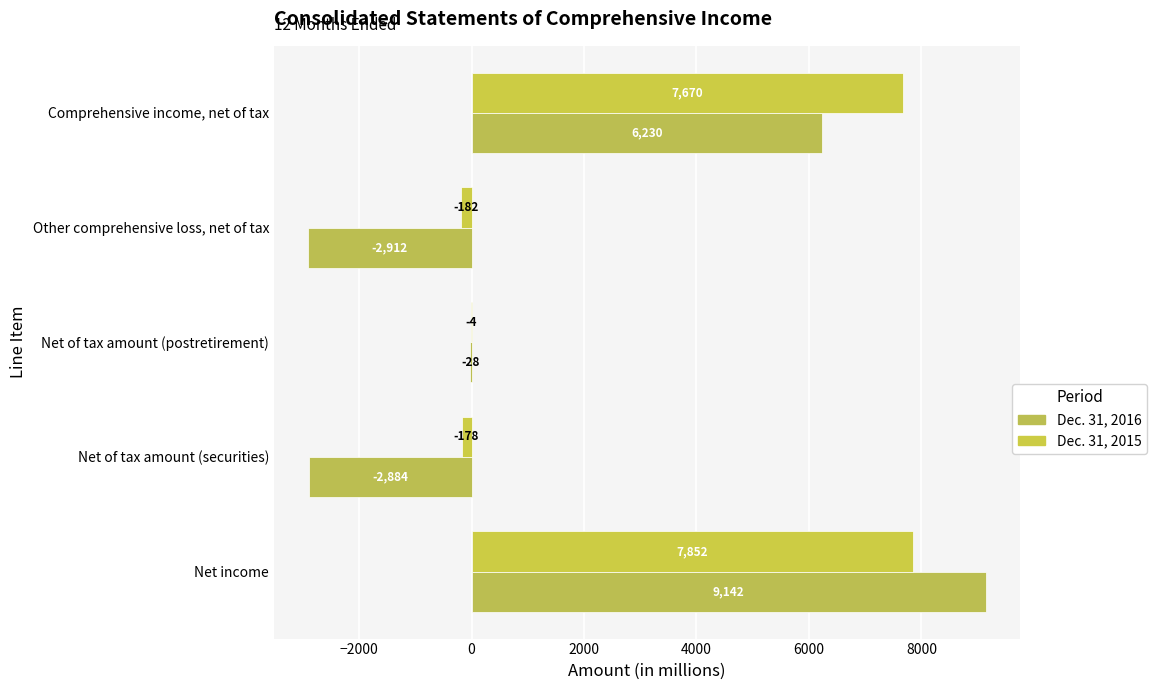

What is the value of the Dec. 31, 2015 bar at the 4th from the left?

-182